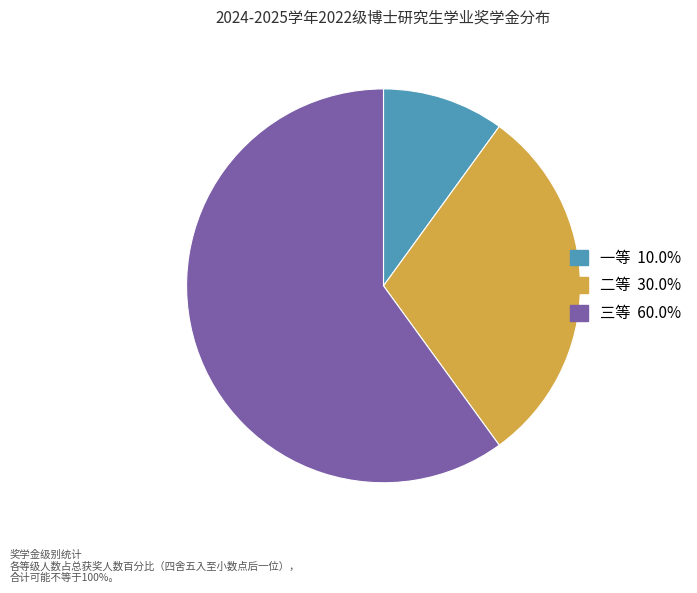

Which slice is the smallest?

一等